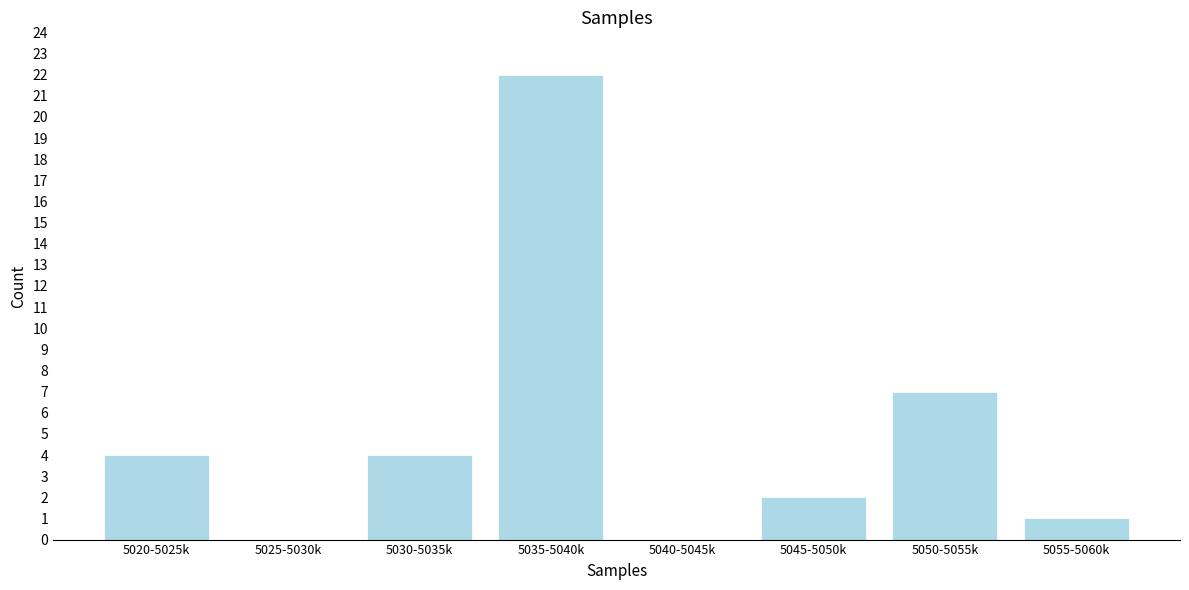

Reading left to right, extract all data points from this chart.

5020-5025k=4	5025-5030k=0	5030-5035k=4	5035-5040k=22	5040-5045k=0	5045-5050k=2	5050-5055k=7	5055-5060k=1